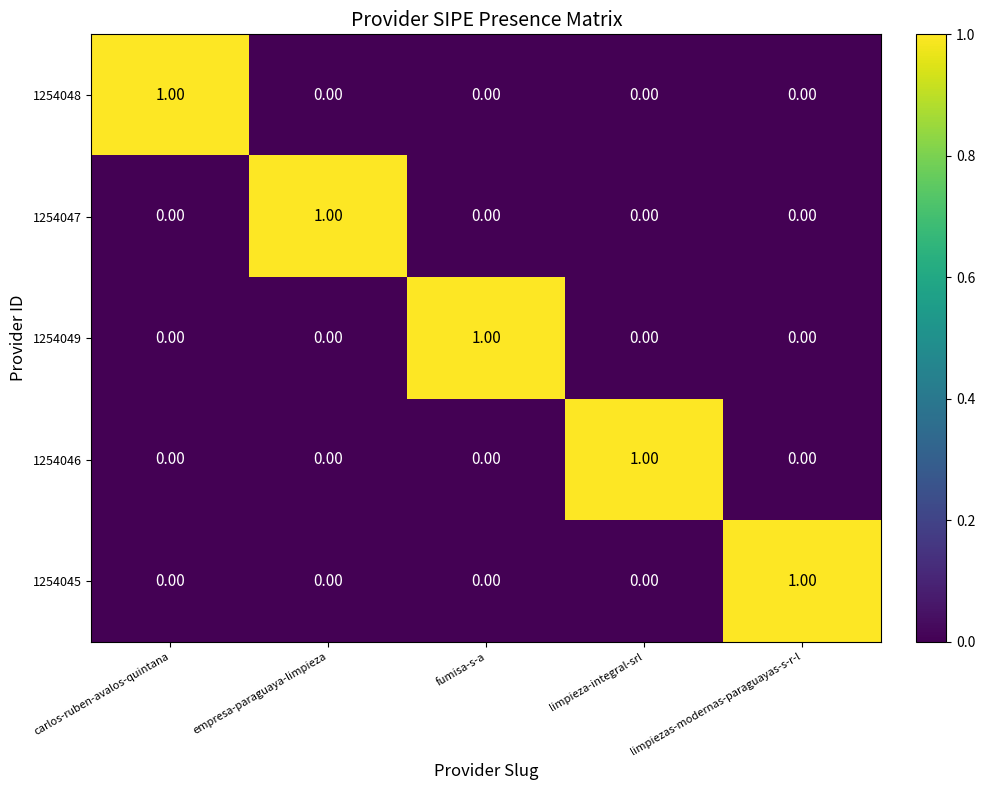

At which label does 1254046 reach its peak?

limpieza-integral-srl